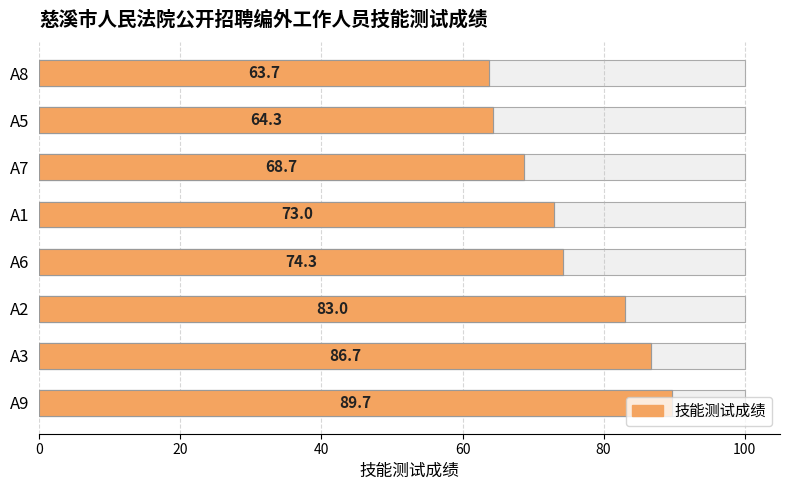

Does the chart contain any negative values?

No